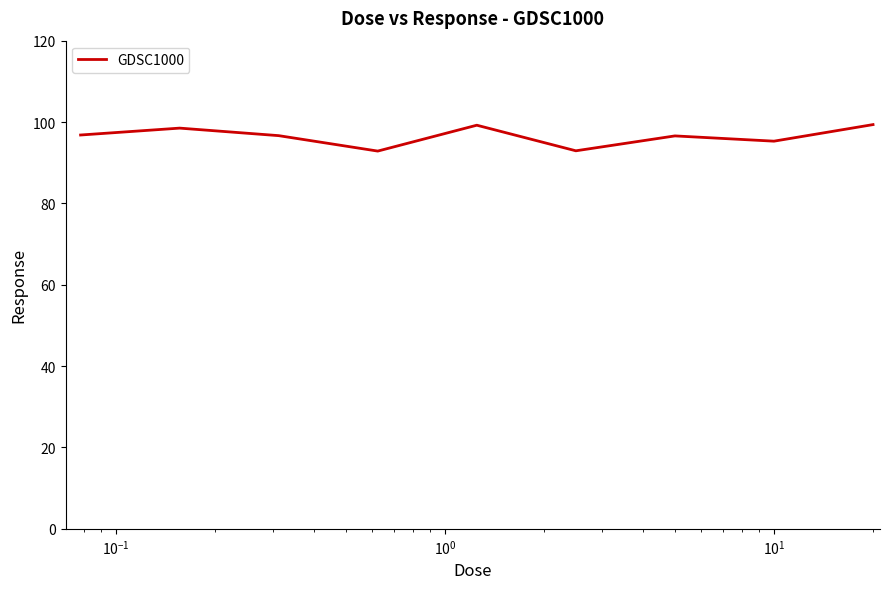

What is the greatest value displayed?

99.4